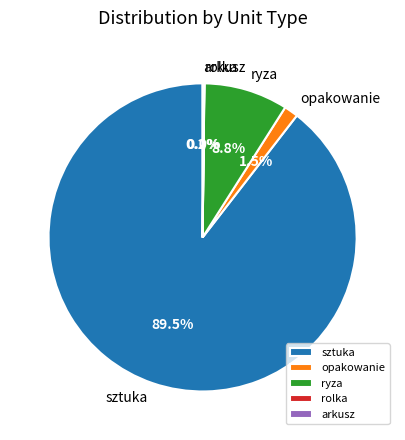

What is the ratio of the value at sztuka to the value at ryza?

10.2